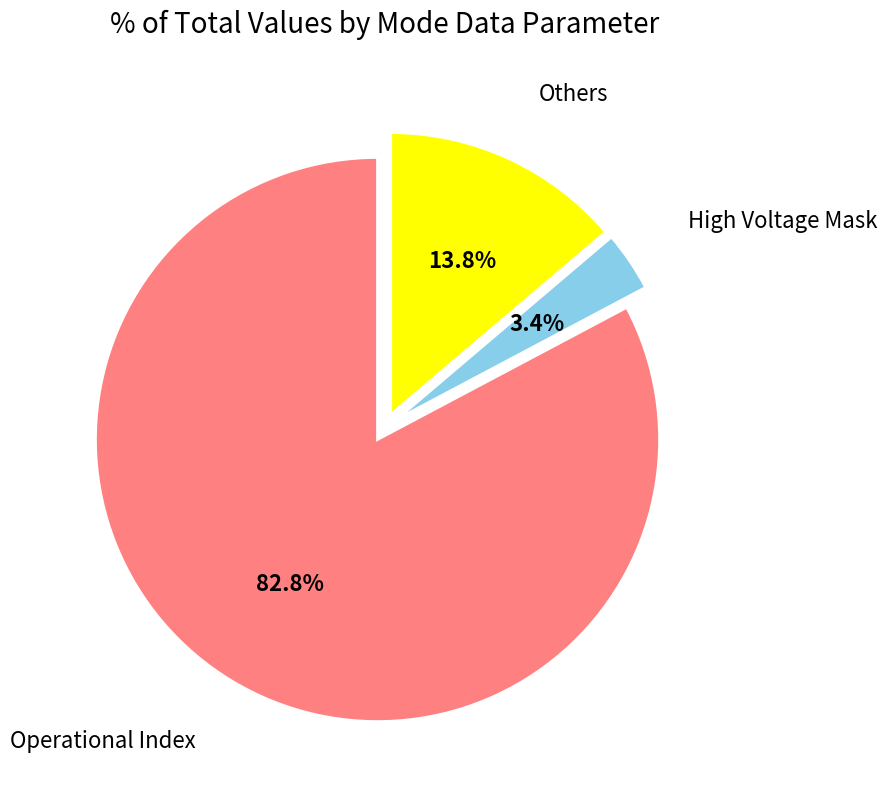

Between High Voltage Mask and Operational Index, which is larger?

Operational Index